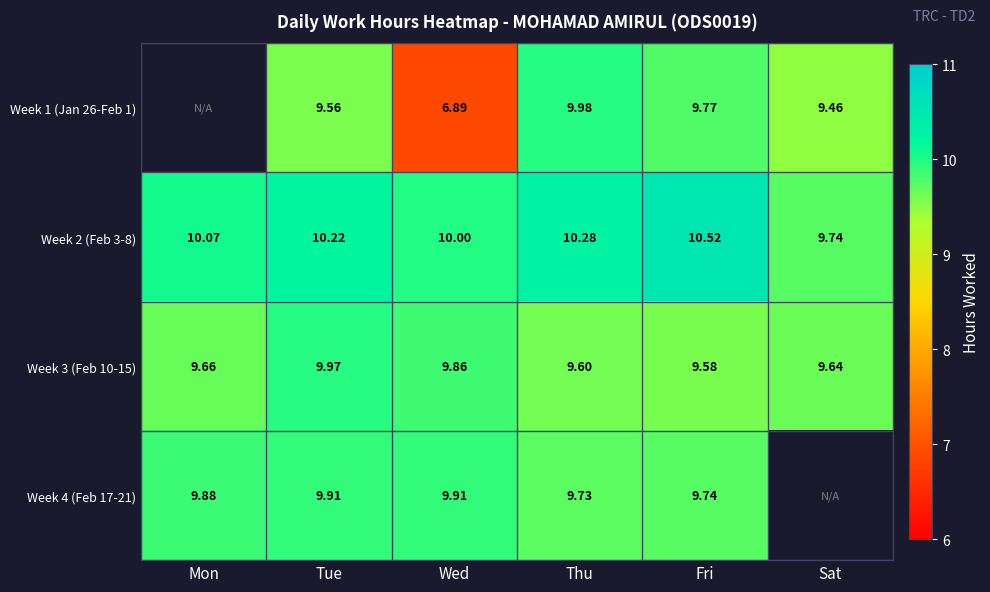

At Wed, list the series in order from largest to smallest.

Week 2 (Feb 3-8), Week 4 (Feb 17-21), Week 3 (Feb 10-15), Week 1 (Jan 26-Feb 1)